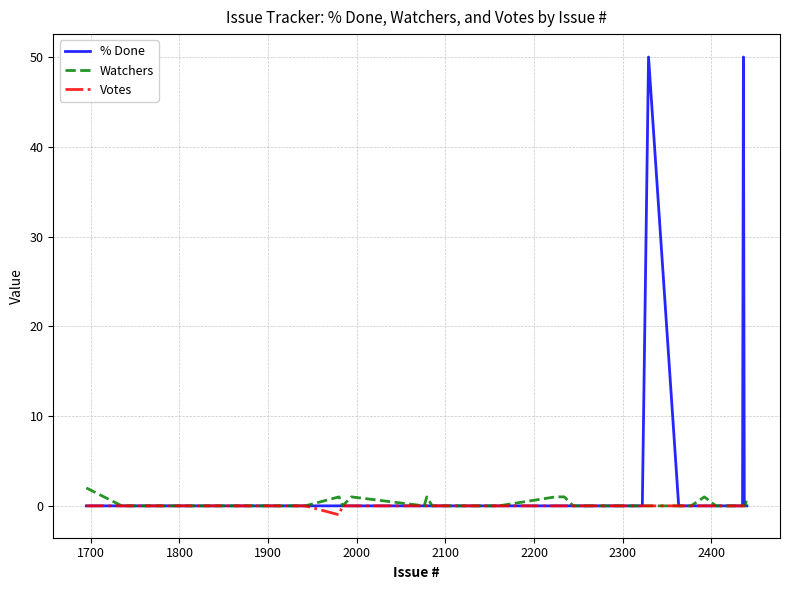

What is the highest value of the % Done series?

50